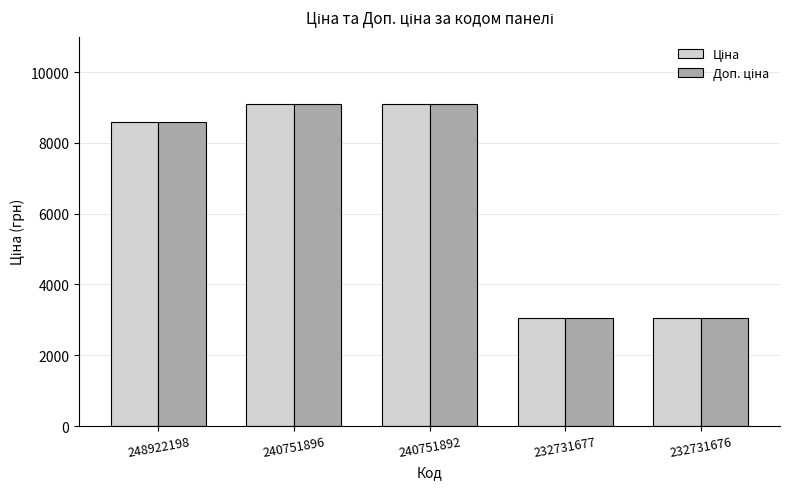

At how many categories does at least one series exceed 4253?

3